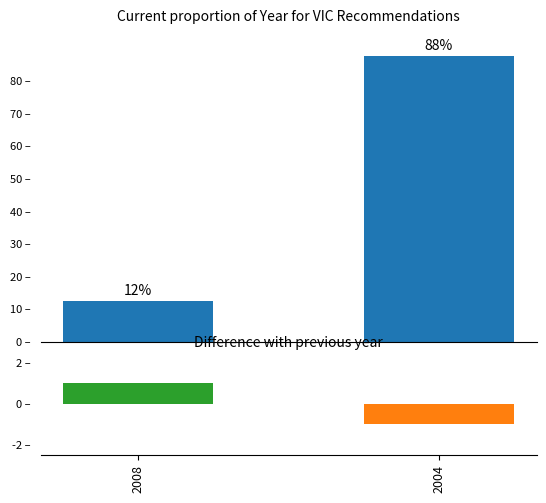

Which series has the widest spread of values?

Proportion